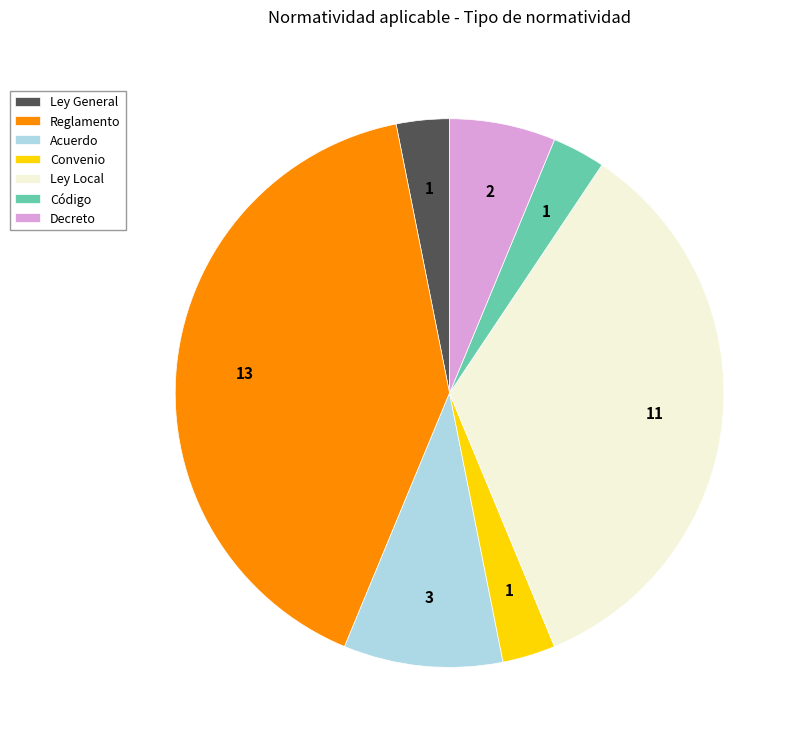

Is there any slice that represents more than half of the pie?

No